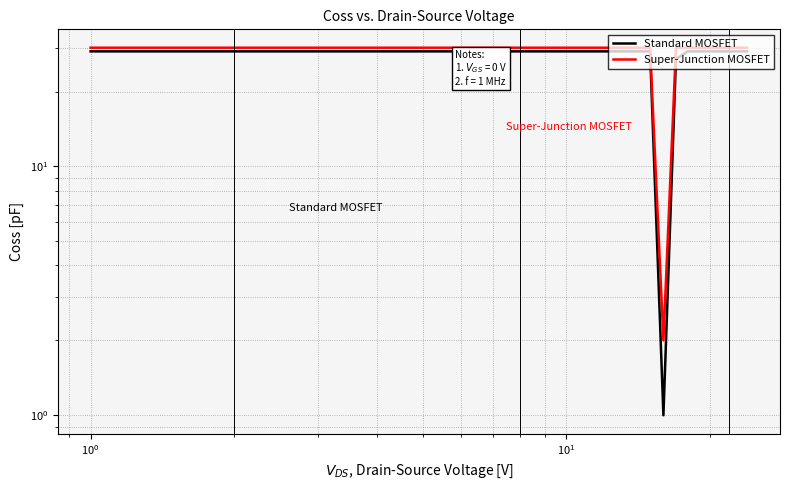

What is the sum of all Standard MOSFET values?

666